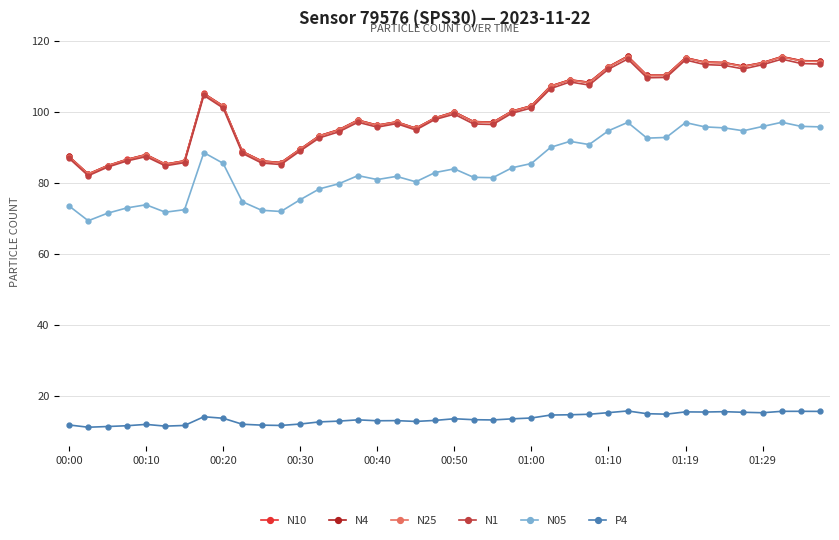

What is the value of the N25 point at the 29th from the left?

112.6